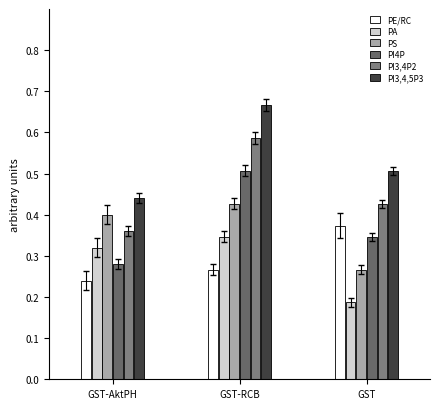

At which label does PA reach its minimum?

GST